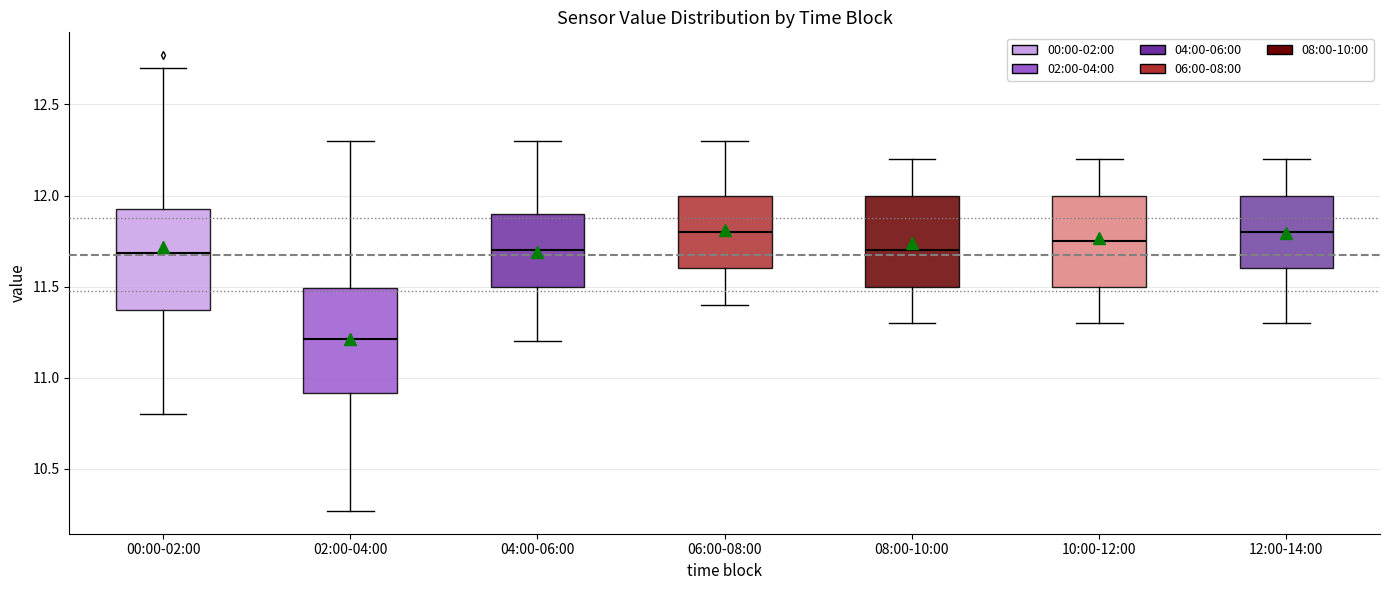

Reading left to right, read every box against the y-axis: the position of its median line, the range the box covers, and the ends of its whiskers. The values are not printed on the chart, so give them approximately, as read against the axis.

00:00-02:00: median 11.70, box 11.35 to 11.95, whiskers 10.80 to 12.70
02:00-04:00: median 11.20, box 10.90 to 11.50, whiskers 10.25 to 12.30
04:00-06:00: median 11.70, box 11.50 to 11.90, whiskers 11.20 to 12.30
06:00-08:00: median 11.80, box 11.60 to 12.00, whiskers 11.40 to 12.30
08:00-10:00: median 11.70, box 11.50 to 12.00, whiskers 11.30 to 12.20
10:00-12:00: median 11.75, box 11.50 to 12.00, whiskers 11.30 to 12.20
12:00-14:00: median 11.80, box 11.60 to 12.00, whiskers 11.30 to 12.20